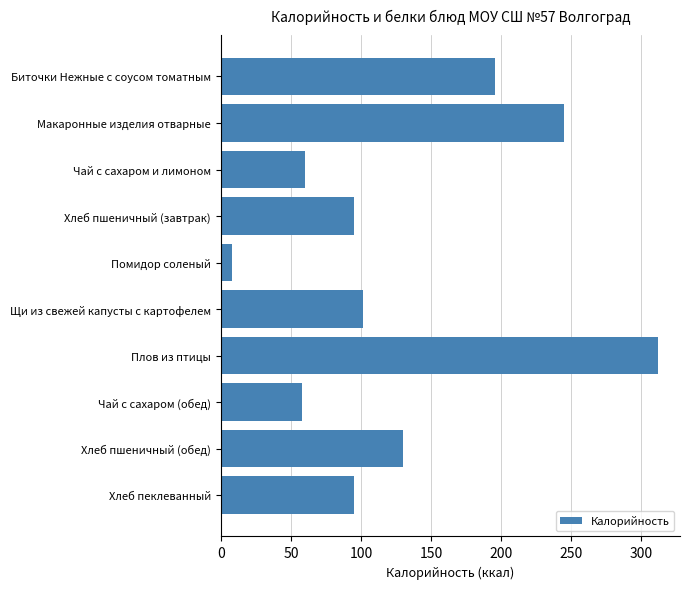

At which category does the chart reach its peak across all series?

Плов из птицы